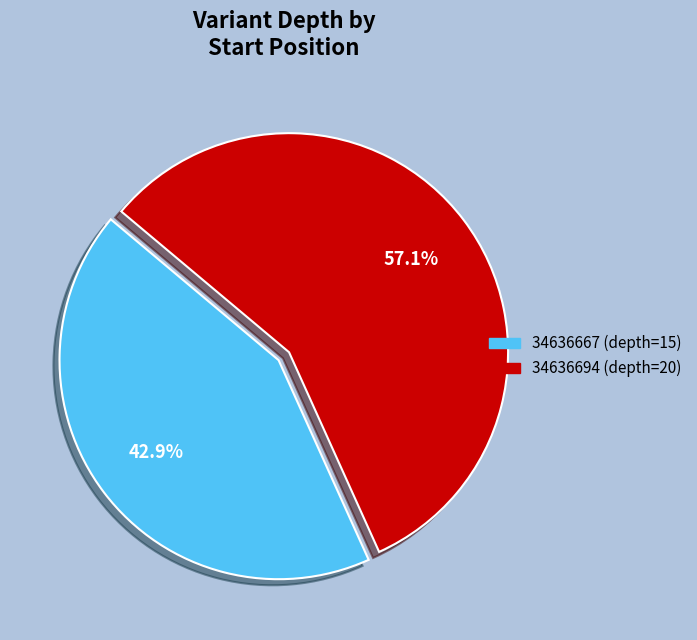

Rank the categories by value from lowest to highest.

34636667, 34636694